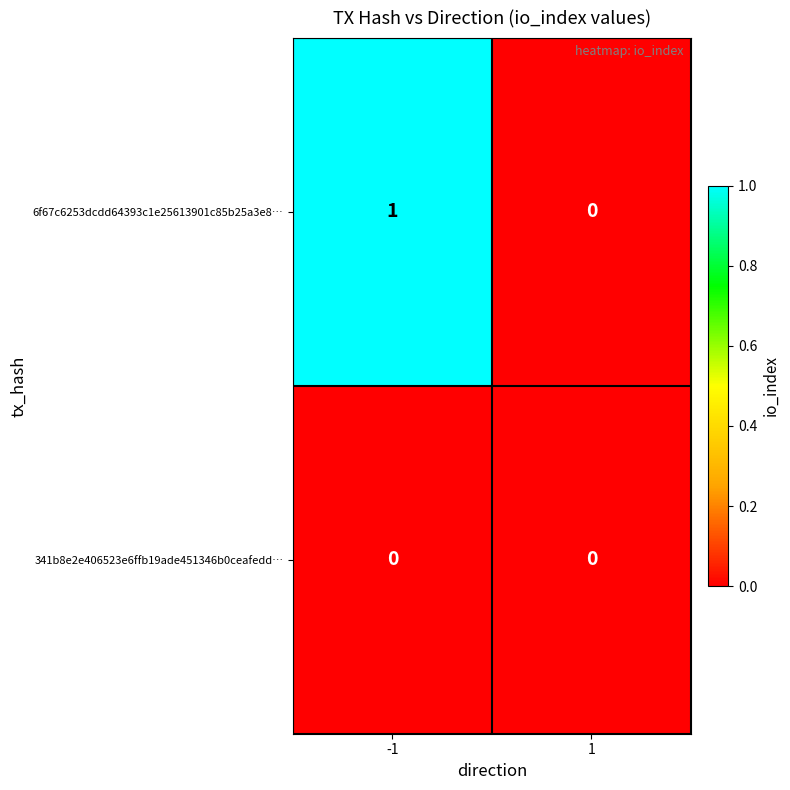

Which series has the largest total across all categories?

6f67c6253dcdd64393c1e25613901c85b25a3e8…